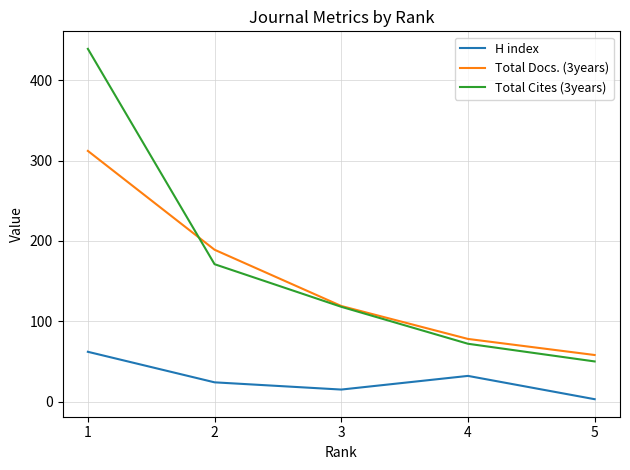

True or false: Total Docs. (3years) and H index cross at least once.

False